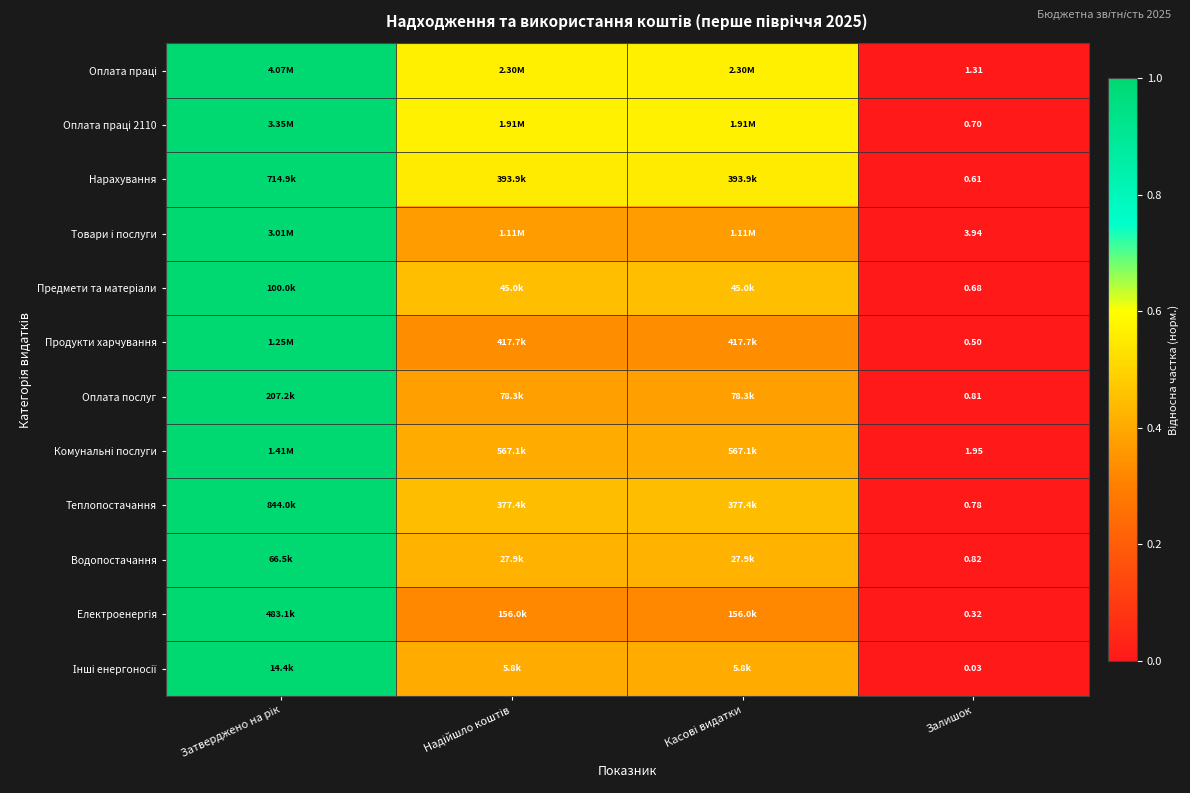

What is the maximum value shown in the chart?

1.0